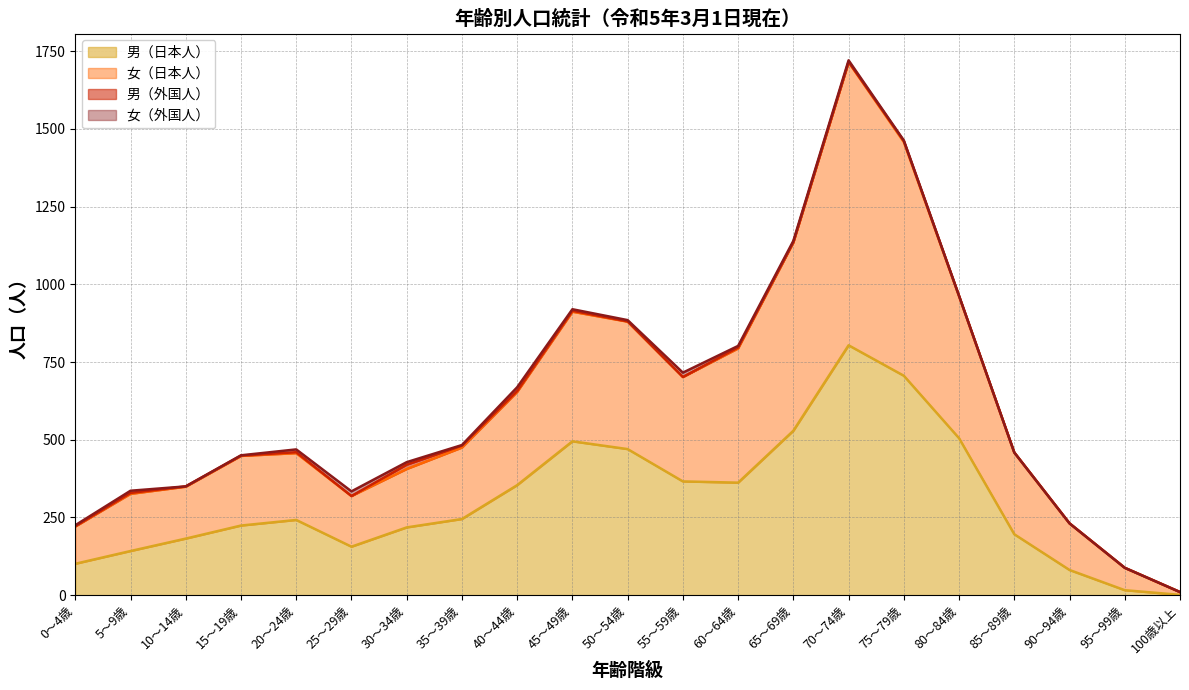

What position from the right is 75～79歳?

6